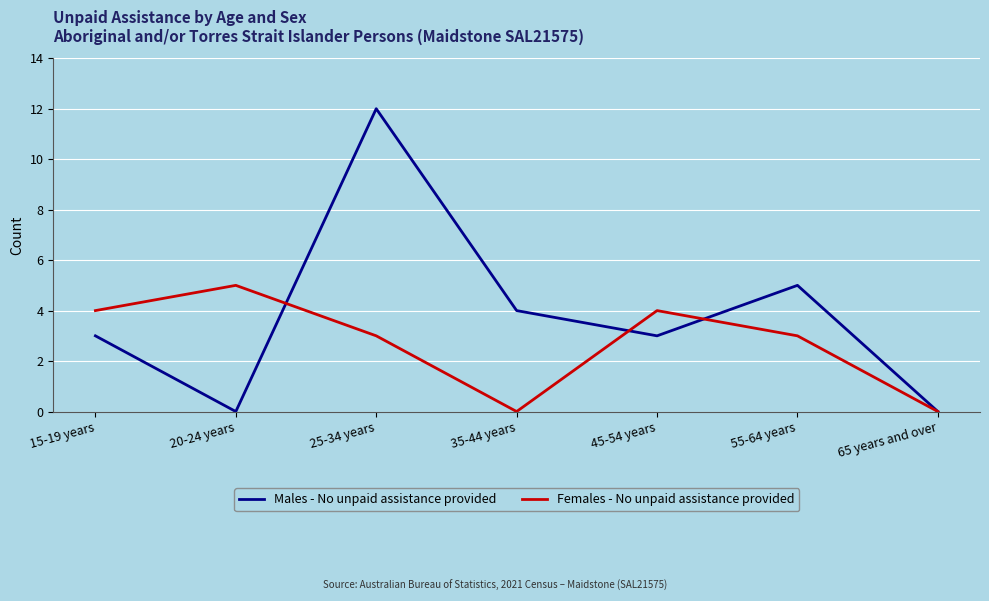

How many lines are shown in the chart?

2